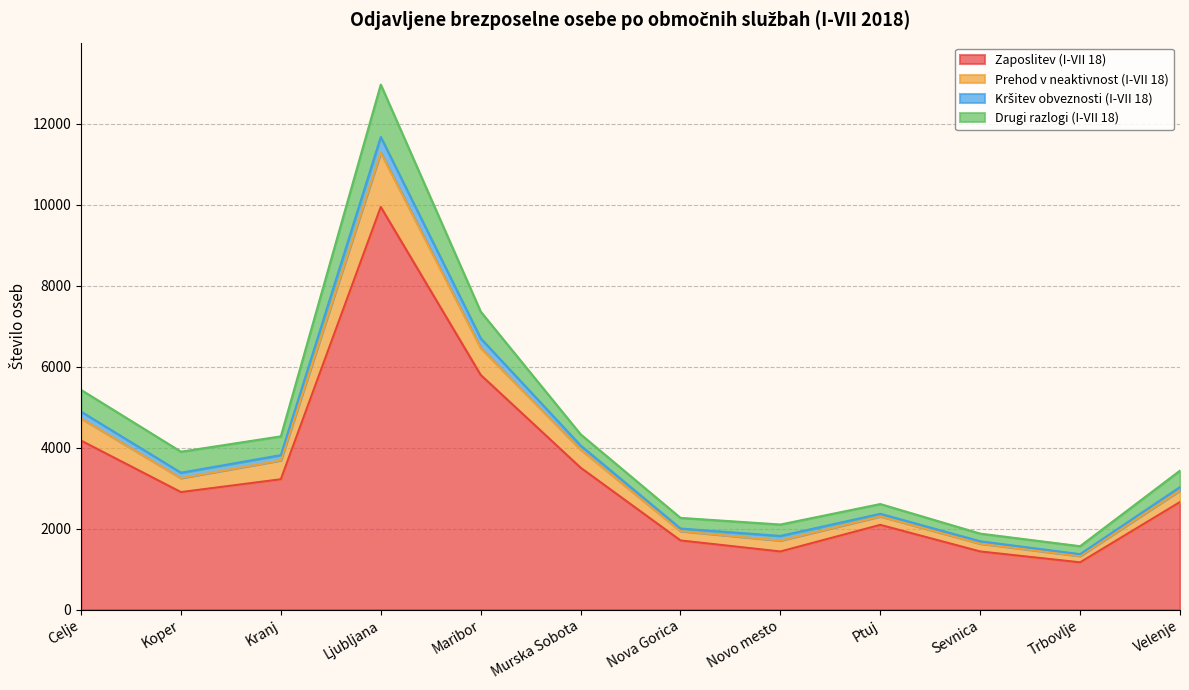

Which category has the highest value in the Zaposlitev (I-VII 18) series?

Ljubljana